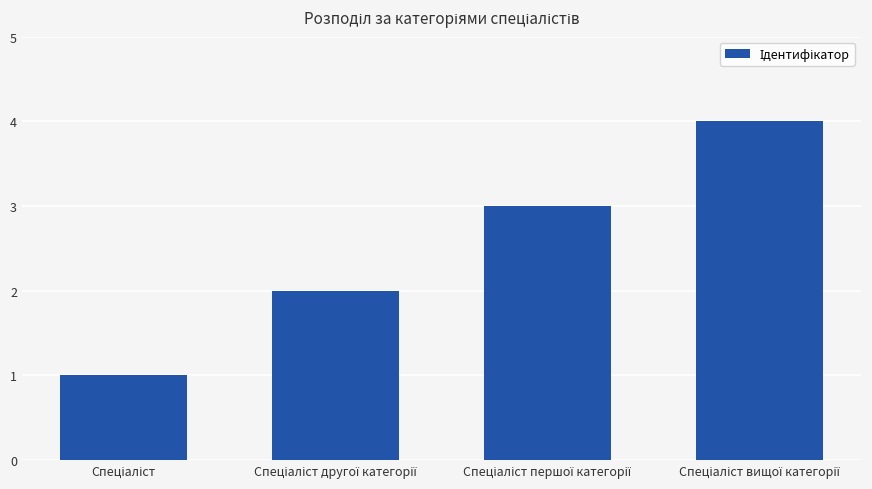

What is the greatest value displayed?

4